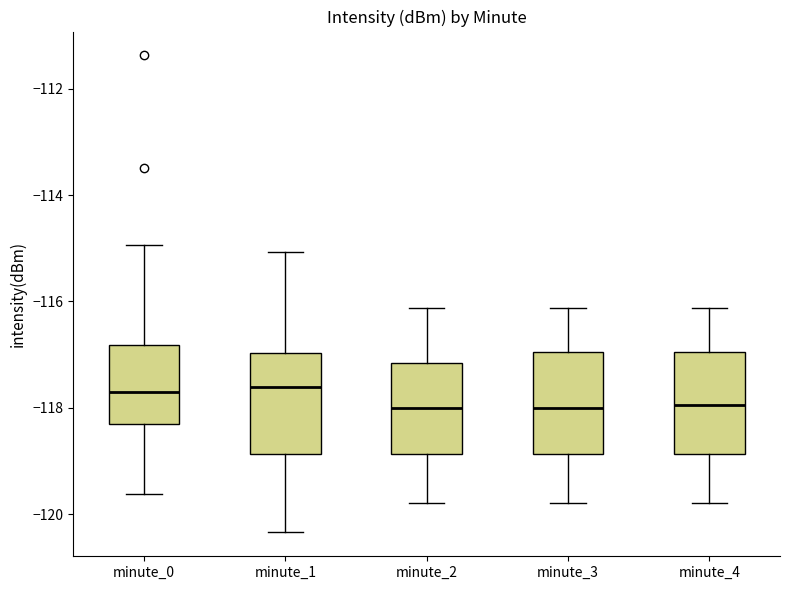

Reading left to right, read every box against the y-axis: the position of its median line, the range the box covers, and the ends of its whiskers. The values are not printed on the chart, so give them approximately, as read against the axis.

minute_0: median -117.8, box -118.4 to -116.8, whiskers -119.6 to -115.0
minute_1: median -117.6, box -118.8 to -117.0, whiskers -120.4 to -115.0
minute_2: median -118.0, box -118.8 to -117.2, whiskers -119.8 to -116.2
minute_3: median -118.0, box -118.8 to -117.0, whiskers -119.8 to -116.2
minute_4: median -118.0, box -118.8 to -117.0, whiskers -119.8 to -116.2